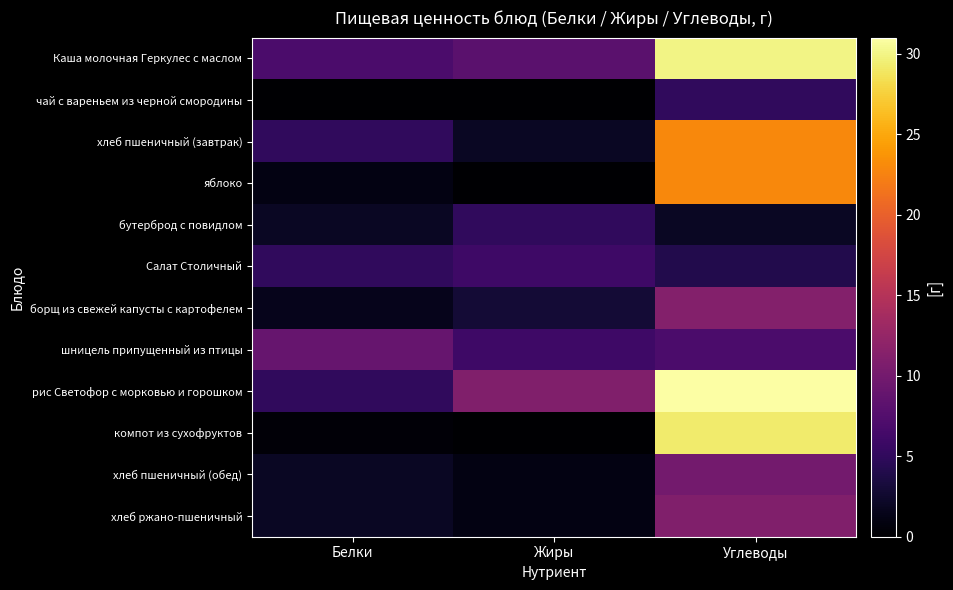

Reading right to left, extract all data points from this chart.

Каша молочная Геркулес с маслом: Углеводы=30.0	Жиры=8.0	Белки=7.0
чай с вареньем из черной смородины: Углеводы=5.0	Жиры=0.0	Белки=0.0
хлеб пшеничный (завтрак): Углеводы=23.0	Жиры=2.0	Белки=5.0
яблоко: Углеводы=23.0	Жиры=0.0	Белки=1.0
бутерброд с повидлом: Углеводы=2.0	Жиры=5.0	Белки=2.0
Салат Столичный: Углеводы=4.0	Жиры=6.0	Белки=5.0
борщ из свежей капусты с картофелем: Углеводы=11.2	Жиры=2.9	Белки=1.5
шницель припущенный из птицы: Углеводы=7.0	Жиры=6.0	Белки=9.0
рис Светофор с морковью и горошком: Углеводы=31.0	Жиры=11.0	Белки=5.0
компот из сухофруктов: Углеводы=29.2	Жиры=0.1	Белки=0.5
хлеб пшеничный (обед): Углеводы=10.0	Жиры=1.0	Белки=2.0
хлеб ржано-пшеничный: Углеводы=11.0	Жиры=1.0	Белки=2.0